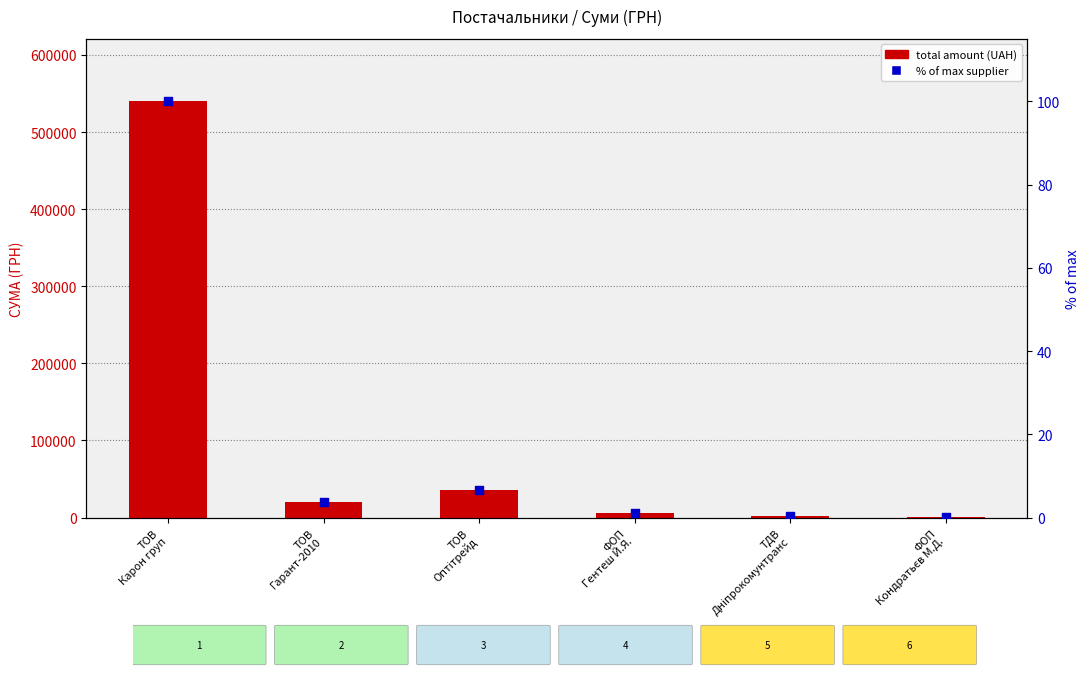

Is the value of % of max supplier at ТОВ
Карон груп greater than the value of total amount (UAH) at ТОВ
Карон груп?

No